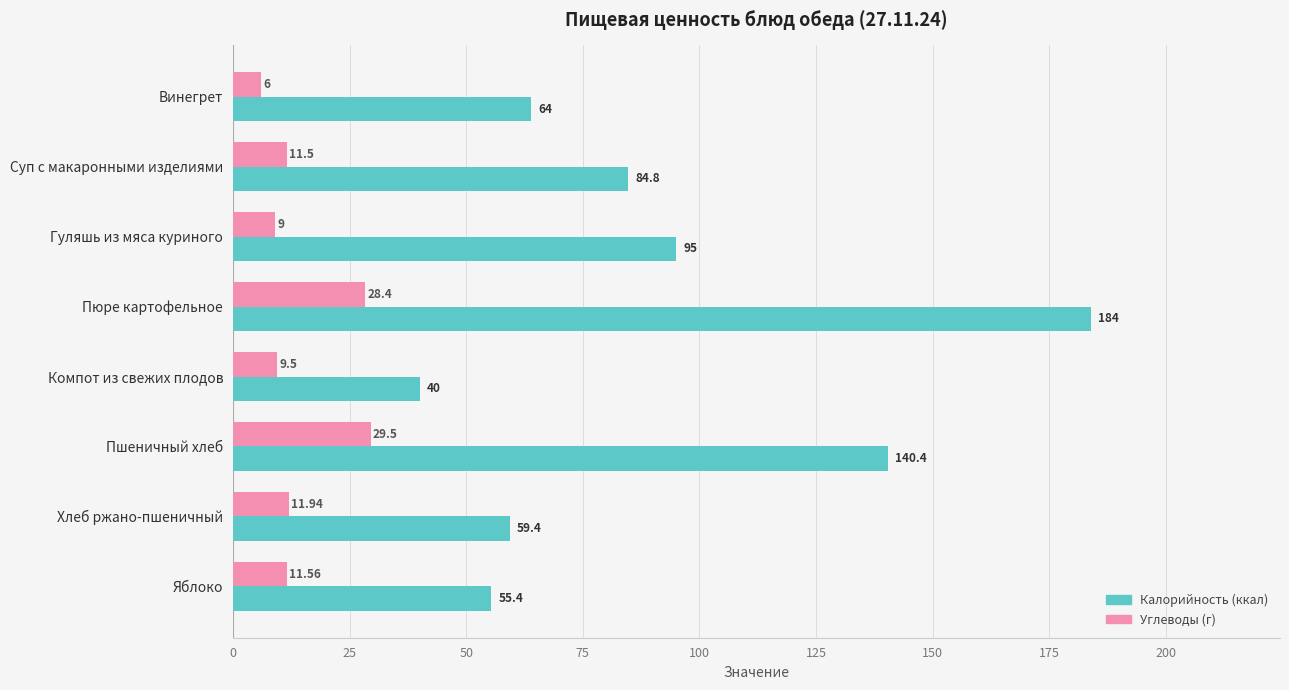

What is the difference between the highest and lowest values at Гуляшь из мяса куриного?

86.0